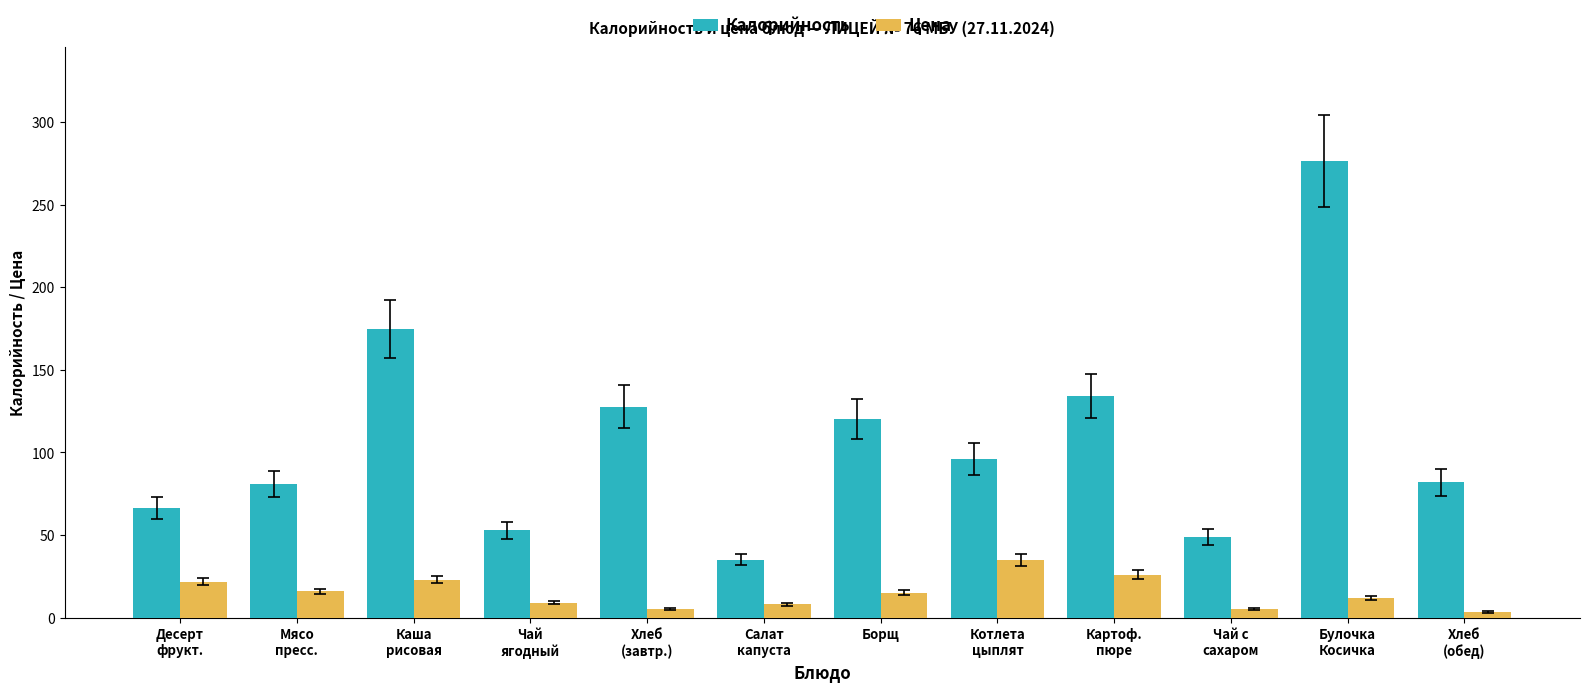

What position from the left is Чай с
сахаром?

10